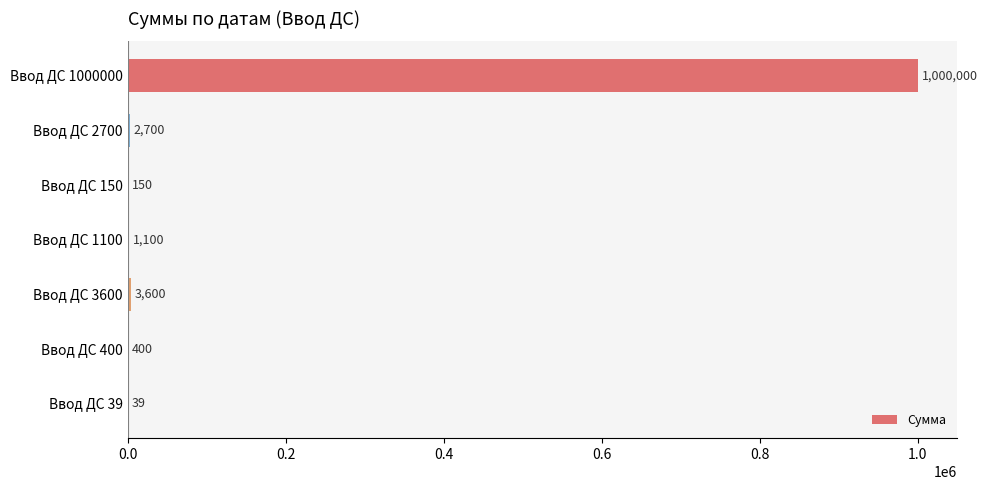

What value does the data have at Ввод ДС 3600?

3600